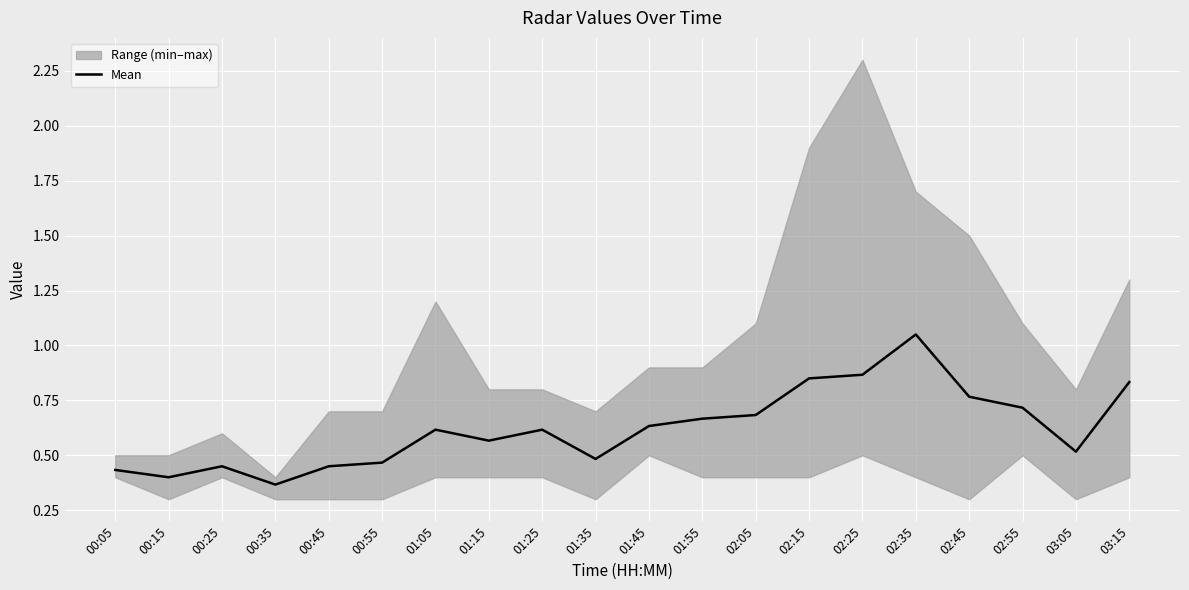

What is the difference between the values at 03:05 and 01:55?

0.2